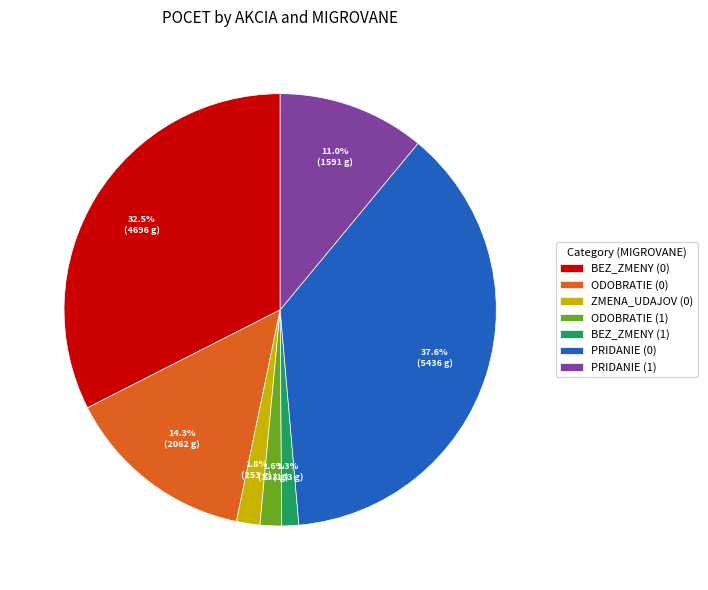

What percentage do BEZ_ZMENY (1) and BEZ_ZMENY (0) together represent?

33.8%